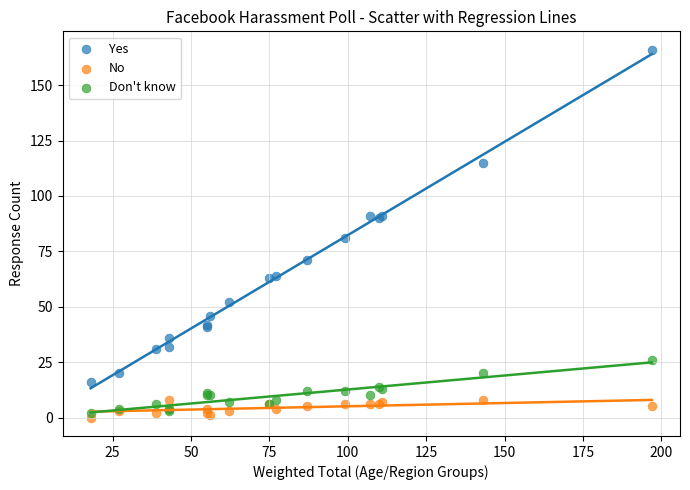

Which series contains the lowest Y value?

No